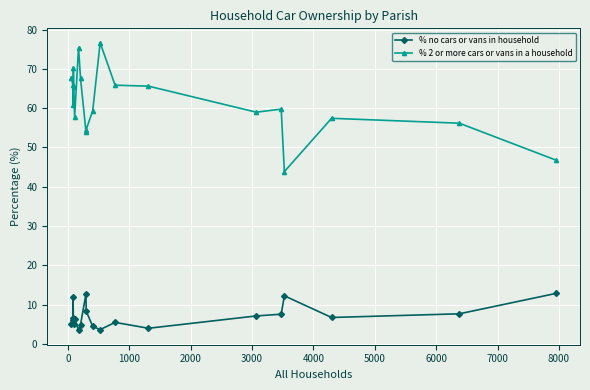

What is the value of the % 2 or more cars or vans in a household point at the 9th from the left?

53.9